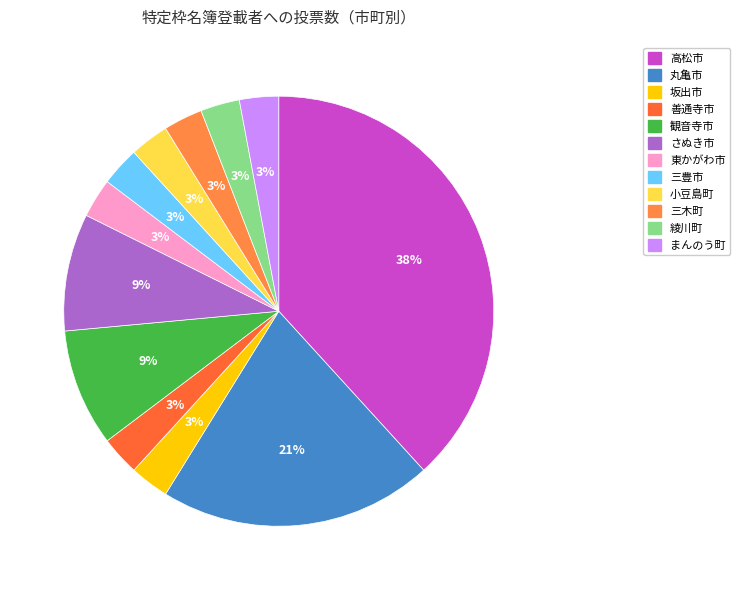

Which category has the biggest portion of the pie?

高松市